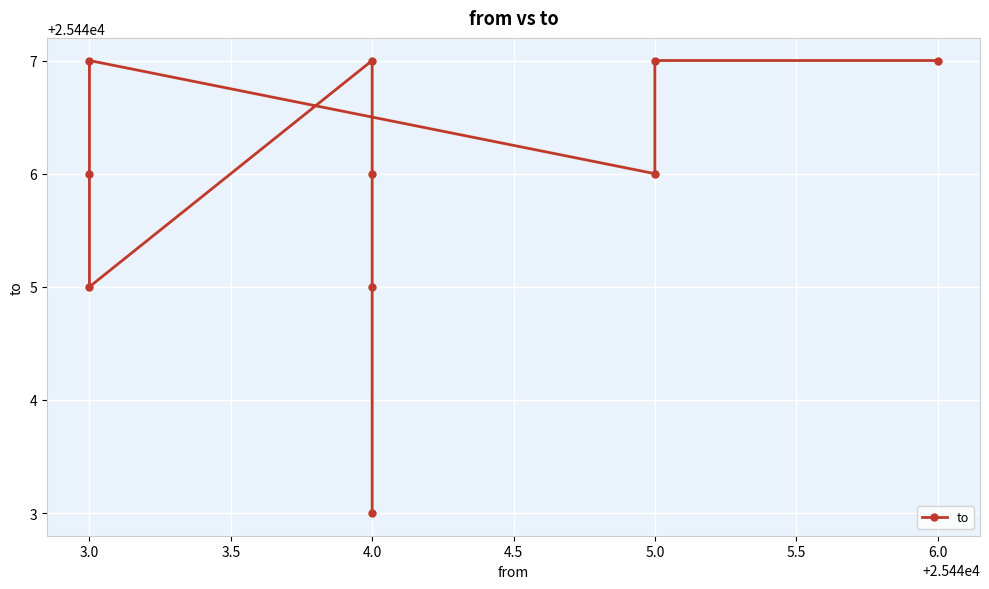

What is the difference between the second highest and minimum values?

4